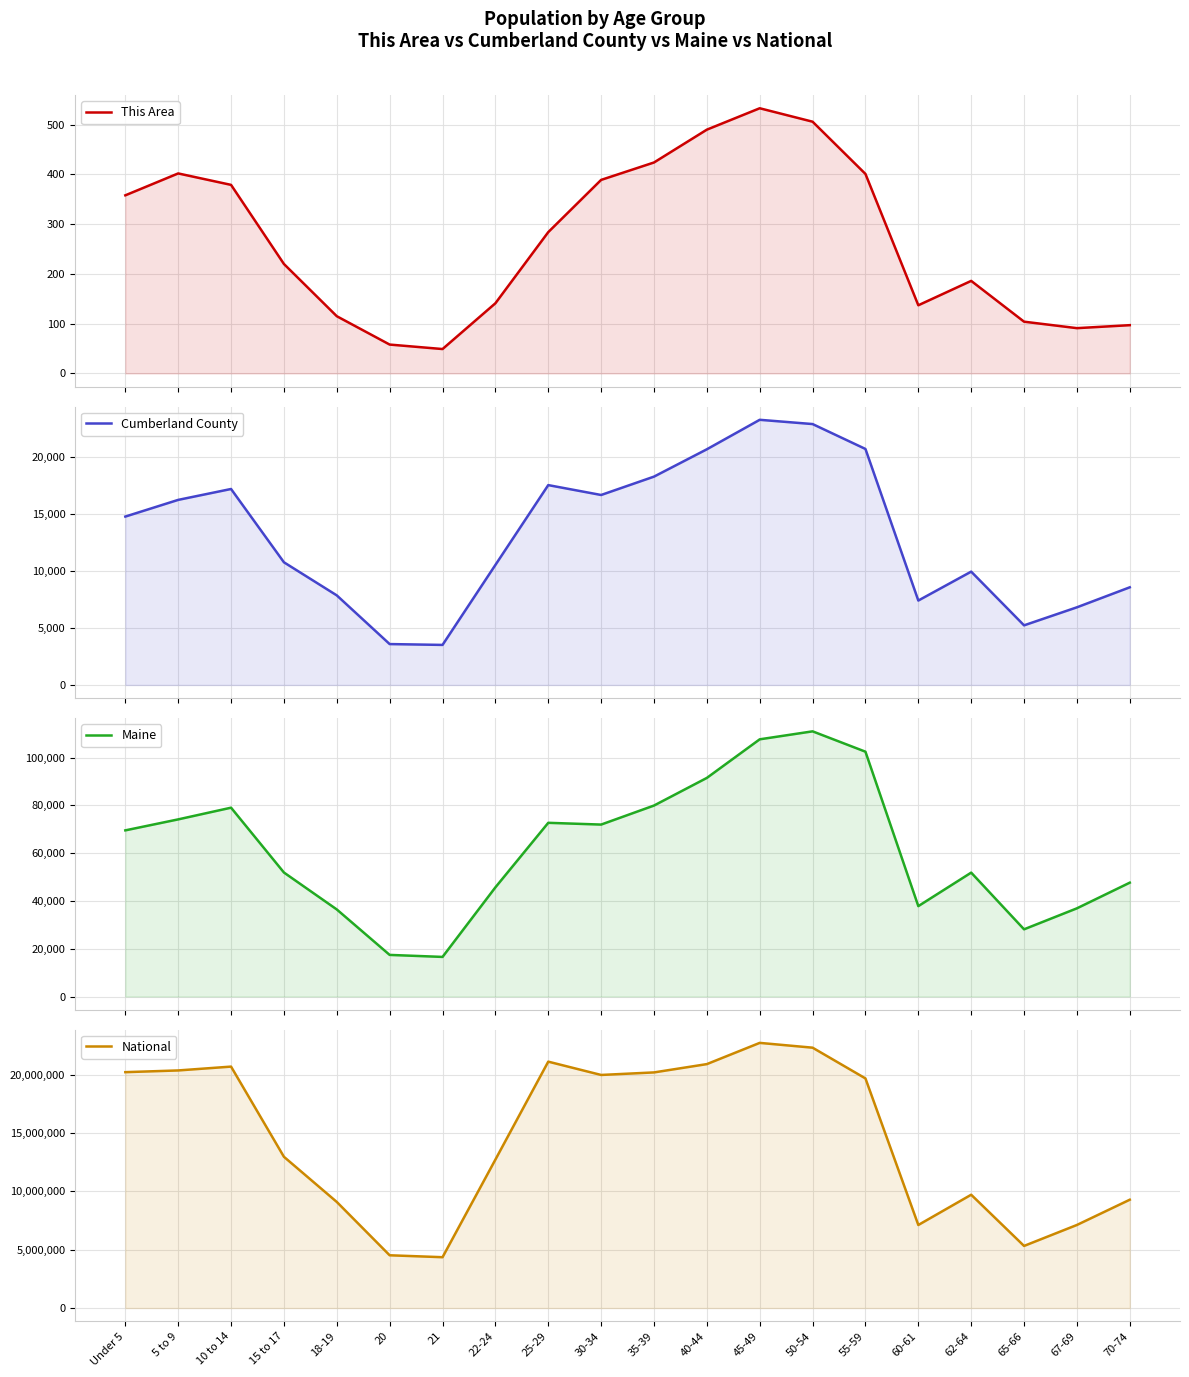

What is the sum of the Maine values at 67-69 and 21?

53464